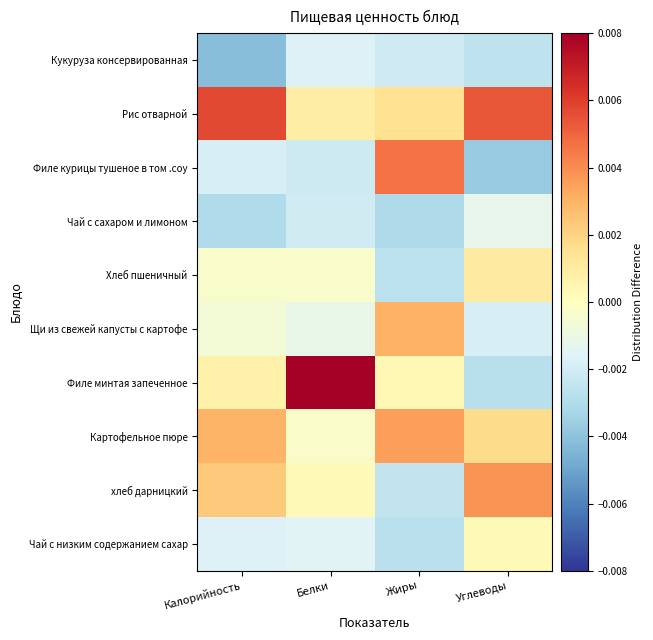

Reading left to right, what are all the values shown in this chart?

Кукуруза консервированная: Калорийность=-0.0	Белки=-0.0	Жиры=-0.0	Углеводы=-0.0
Рис отварной: Калорийность=0.0	Белки=0.0	Жиры=0.0	Углеводы=0.0
Филе курицы тушеное в том .соу: Калорийность=-0.0	Белки=-0.0	Жиры=0.0	Углеводы=-0.0
Чай с сахаром и лимоном: Калорийность=-0.0	Белки=-0.0	Жиры=-0.0	Углеводы=-0.0
Хлеб пшеничный: Калорийность=-0.0	Белки=-0.0	Жиры=-0.0	Углеводы=0.0
Щи из свежей капусты с картофе: Калорийность=-0.0	Белки=-0.0	Жиры=0.0	Углеводы=-0.0
Филе минтая запеченное: Калорийность=0.0	Белки=0.0	Жиры=0.0	Углеводы=-0.0
Картофельное пюре: Калорийность=0.0	Белки=-0.0	Жиры=0.0	Углеводы=0.0
хлеб дарницкий: Калорийность=0.0	Белки=0.0	Жиры=-0.0	Углеводы=0.0
Чай с низким содержанием сахар: Калорийность=-0.0	Белки=-0.0	Жиры=-0.0	Углеводы=0.0